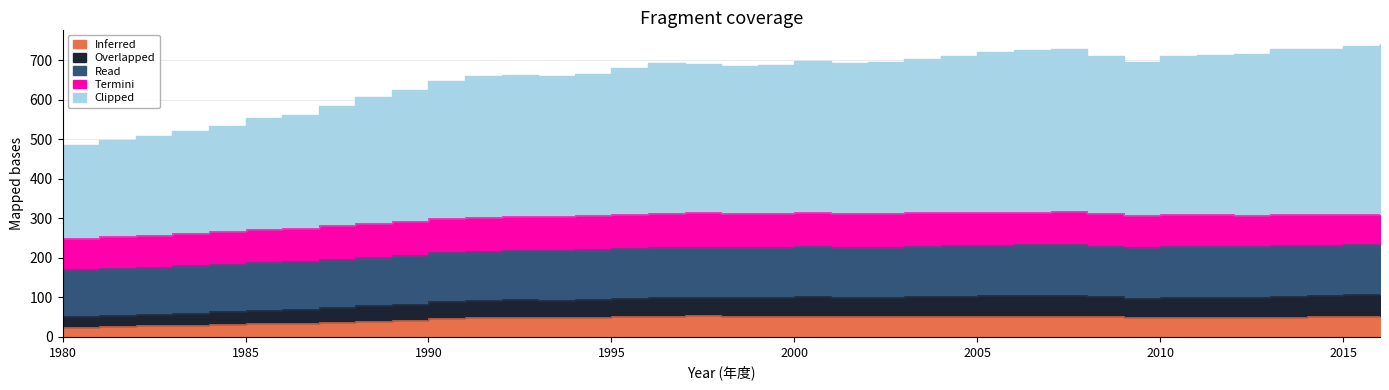

List the labels in order of Overlapped value, largest first.

2016, 2015, 2007, 2013, 2014, 2006, 2005, 2012, 2011, 2010, 2004, 2008, 2003, 2000, 2009, 2002, 2001, 1996, 1997, 1999, 1998, 1995, 1994, 1992, 1991, 1993, 1990, 1989, 1988, 1987, 1986, 1985, 1984, 1983, 1982, 1981, 1980